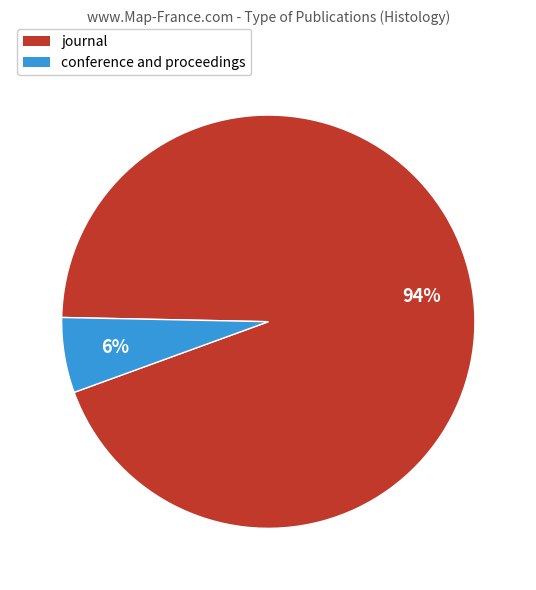

To the nearest percent, what is the combined percentage of journal and conference and proceedings?

100%